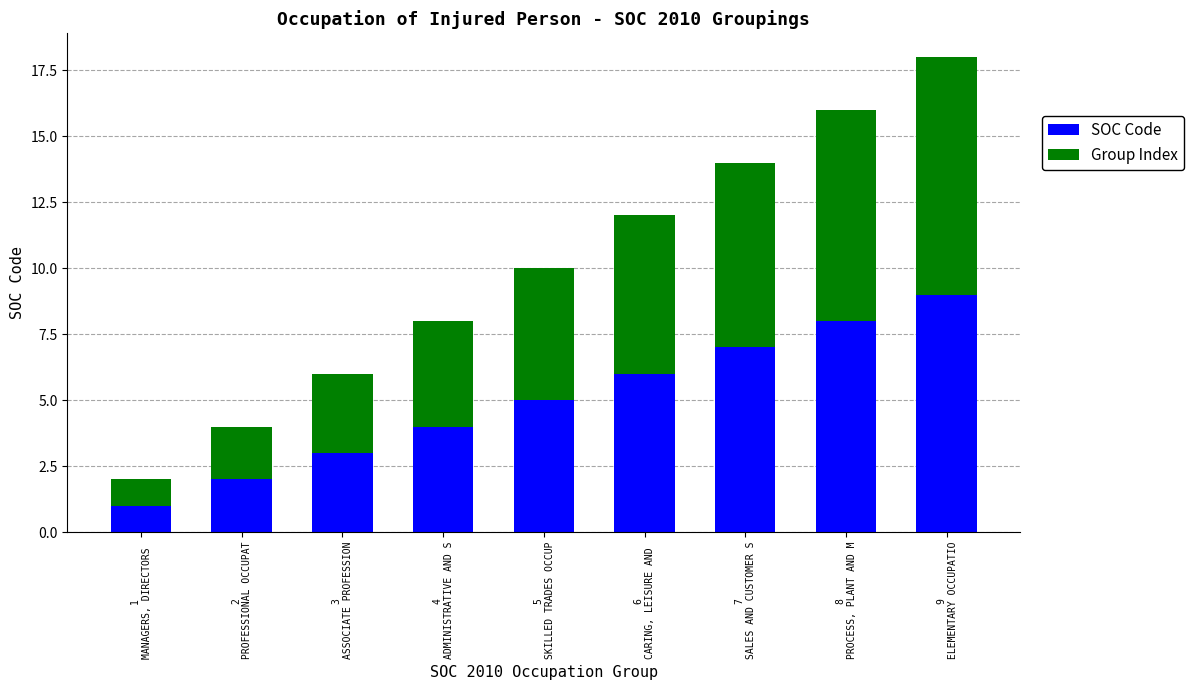

What is the maximum value for SOC Code?

9